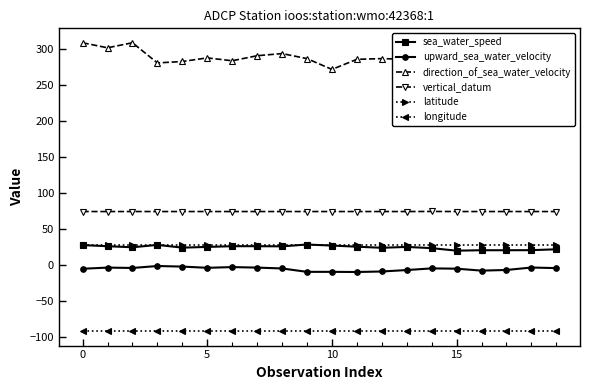

What is the value of the latitude point at the 6th from the left?

27.2